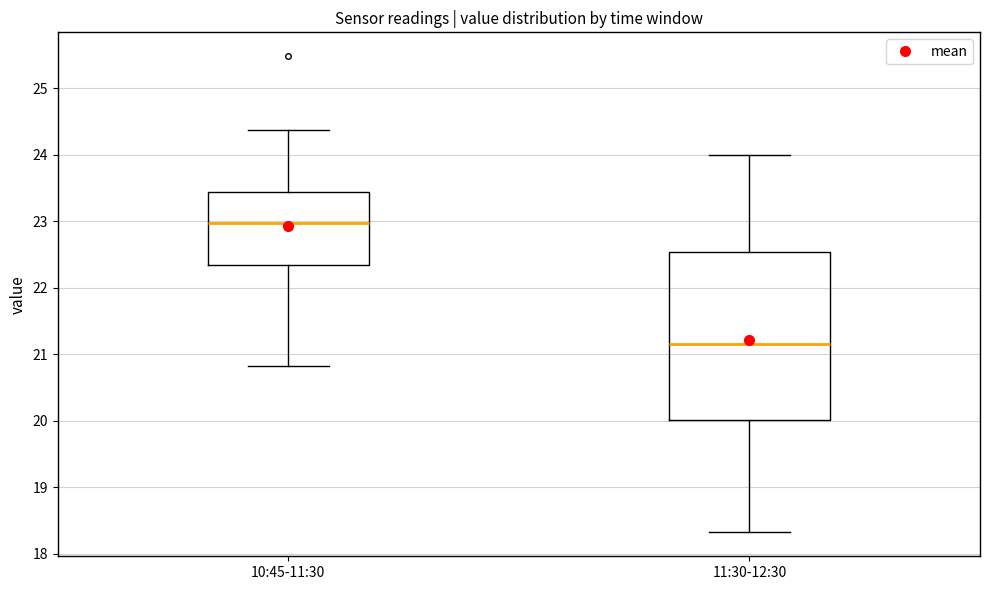

Which box's median line is the lowest?

11:30-12:30